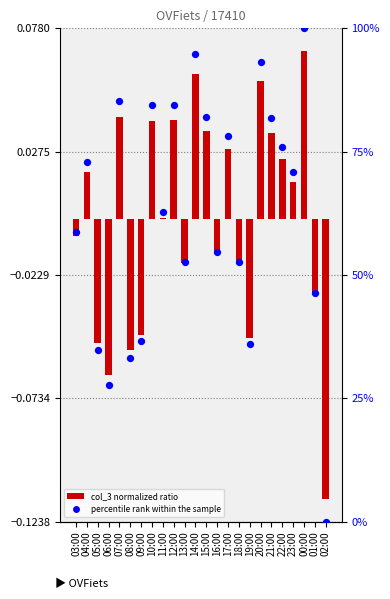

At how many categories does at least one series exceed 8?

23